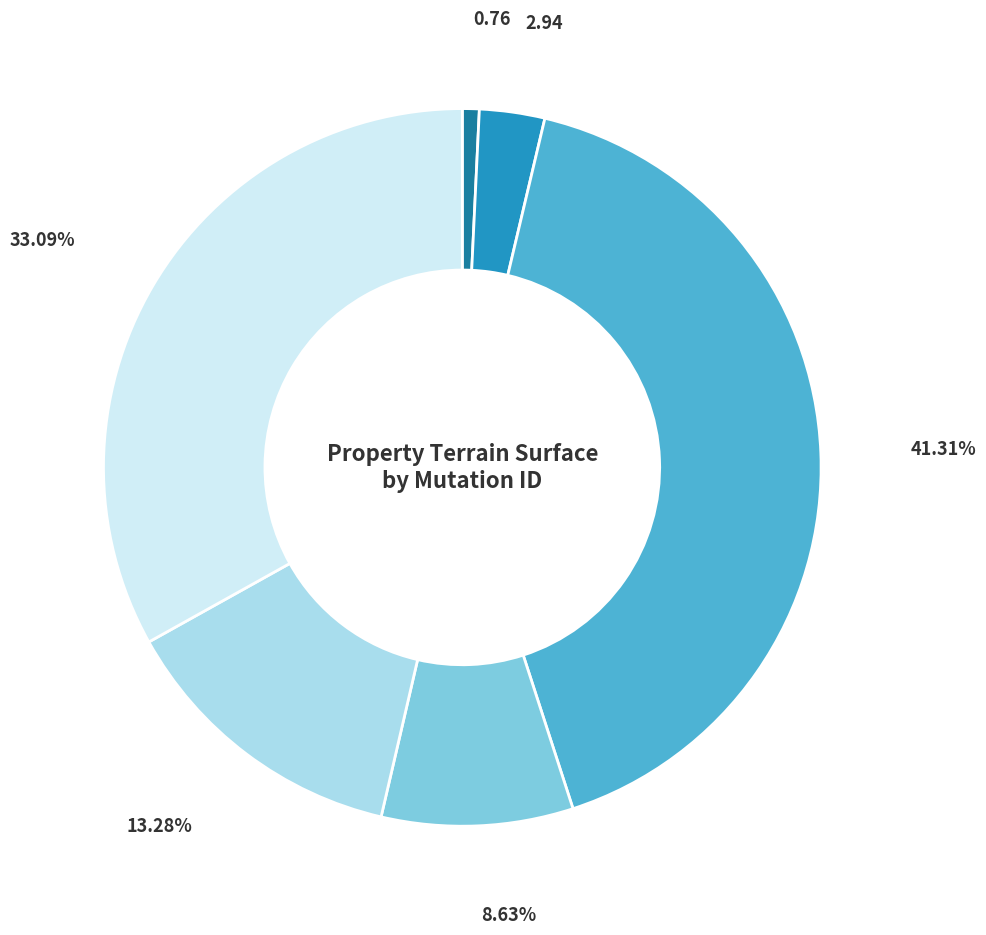

Is there a majority slice in this chart?

No